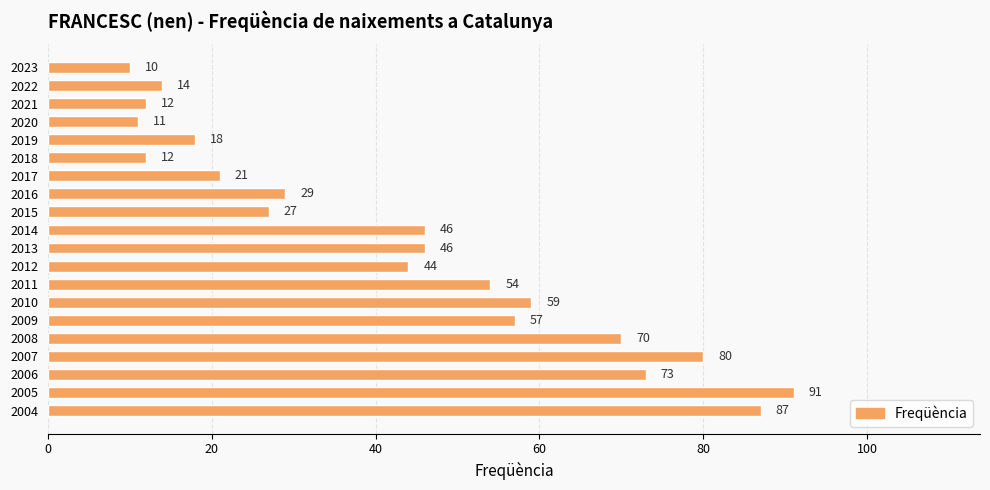

The value at 2014 is 11. True or false?

False